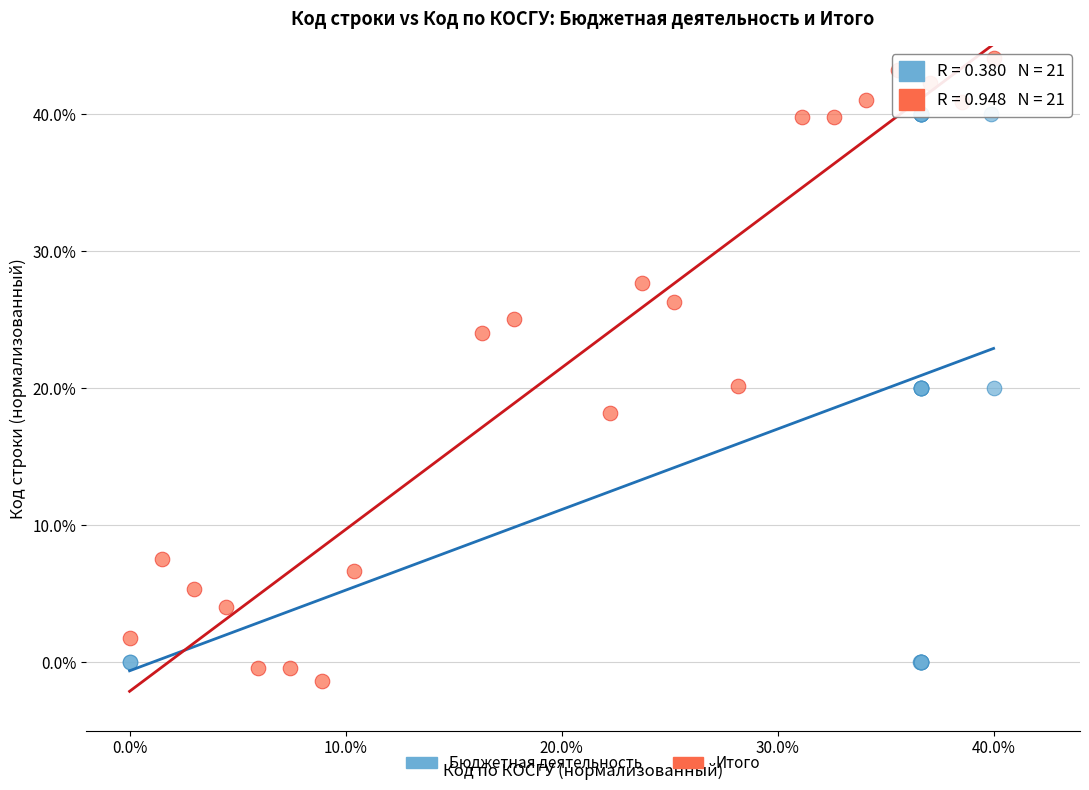

Which series reaches the maximum Y coordinate?

Итого